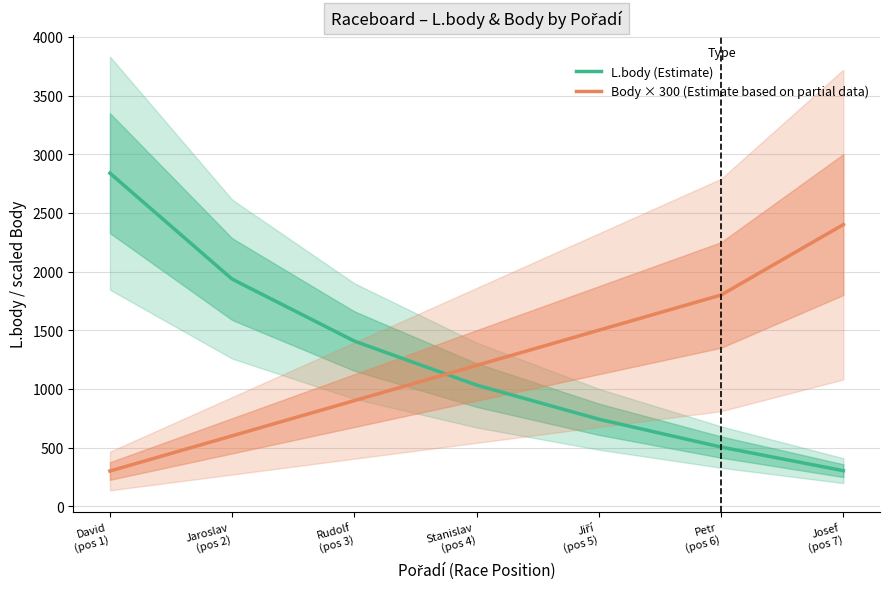

True or false: Body has a value of 3 at 1958.

False